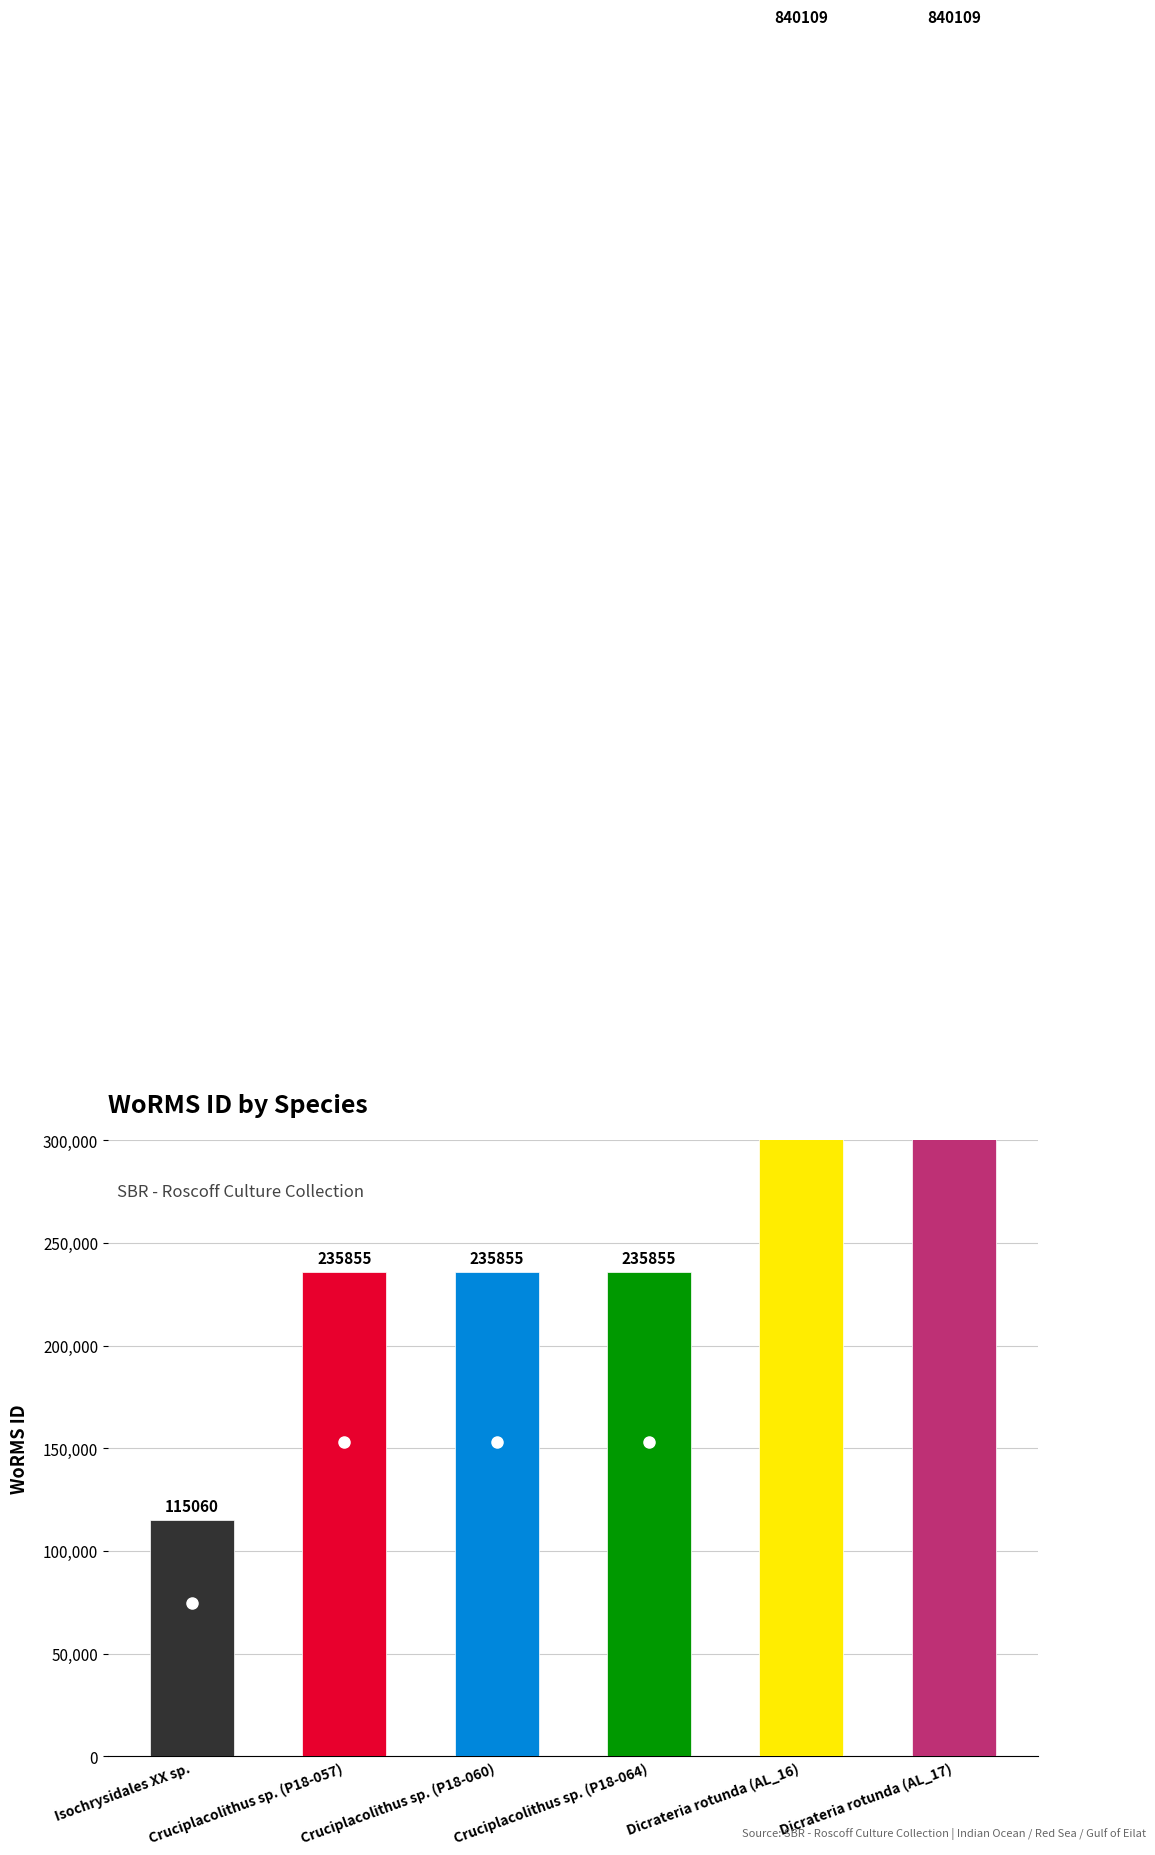

What is the value of the 4th bar from the left?

235855